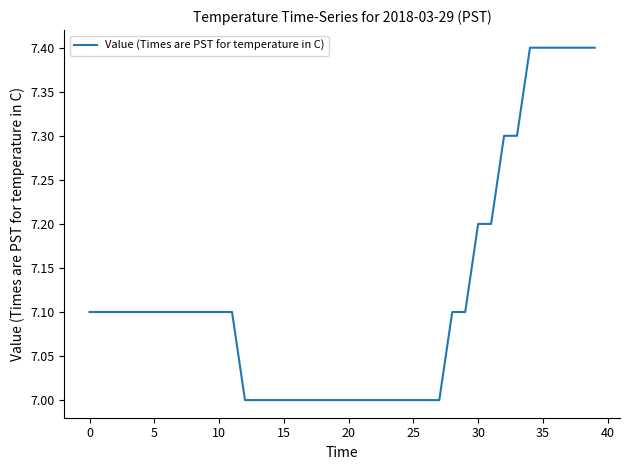

What is the greatest value displayed?

7.4